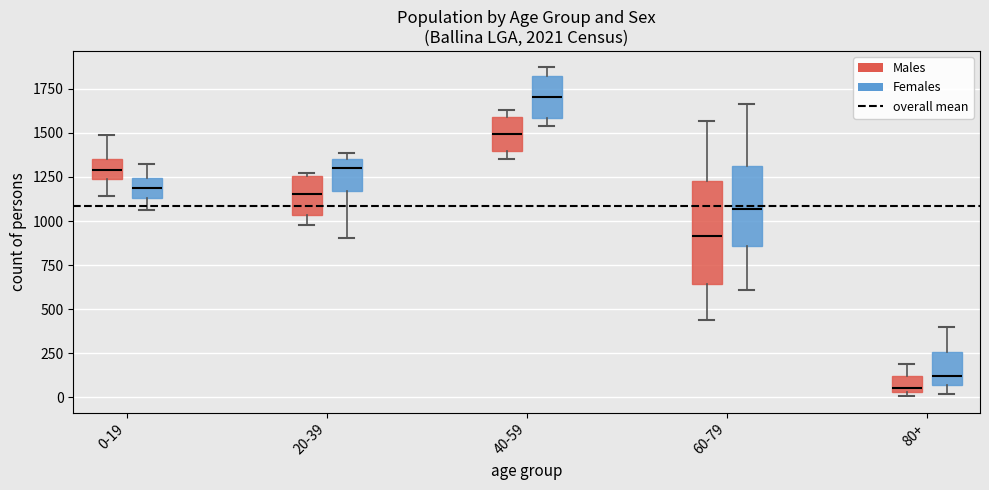

Comparing the boxes themselves (not the whiskers), which one is the tallest?

60-79 (Males)